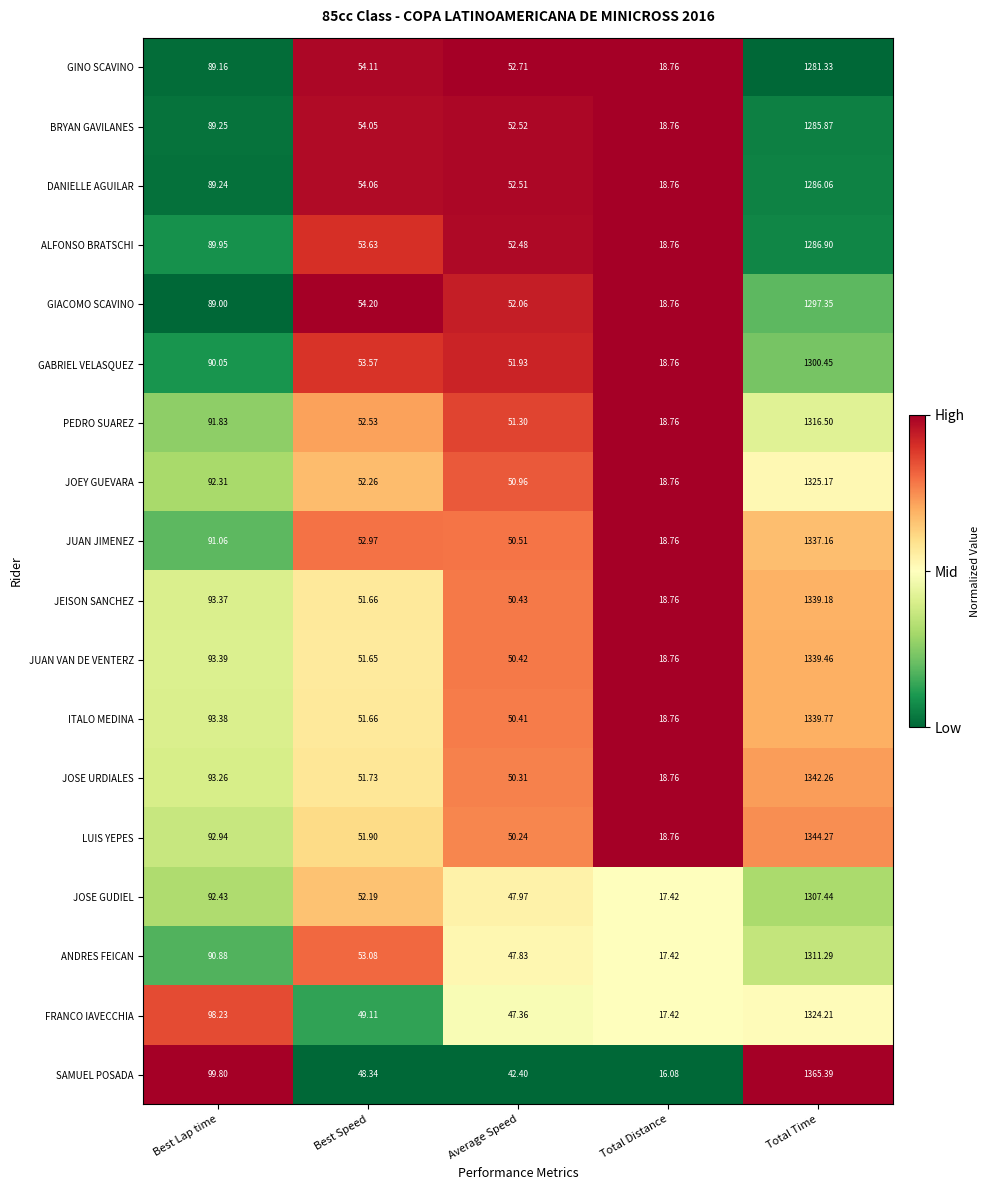

Which series has the largest total across all categories?

SAMUEL POSADA